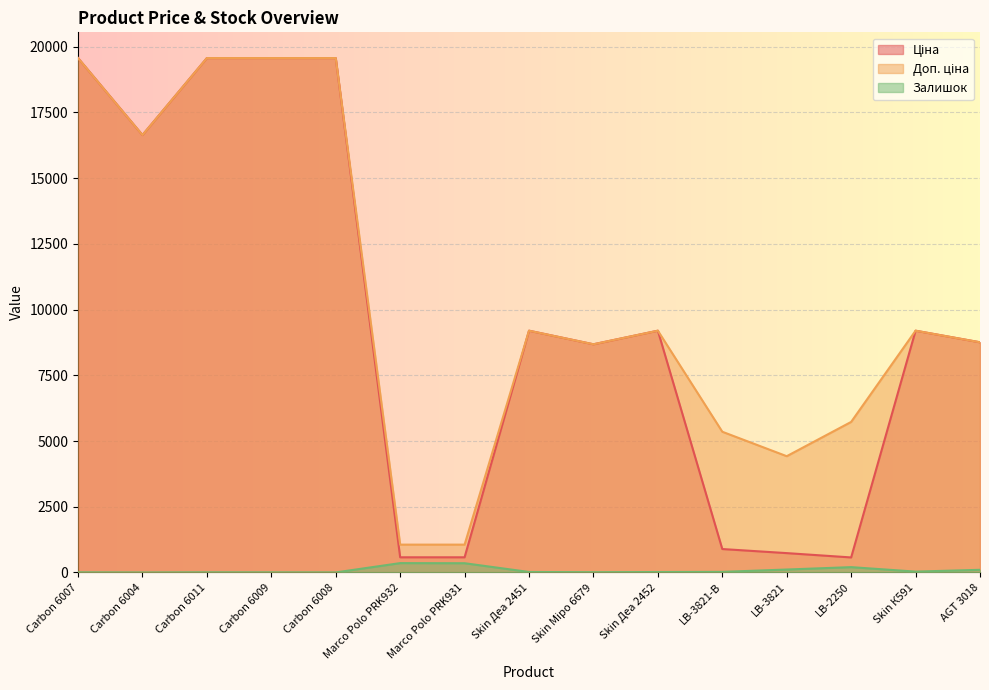

What is the average value of the Залишок series?

83.9